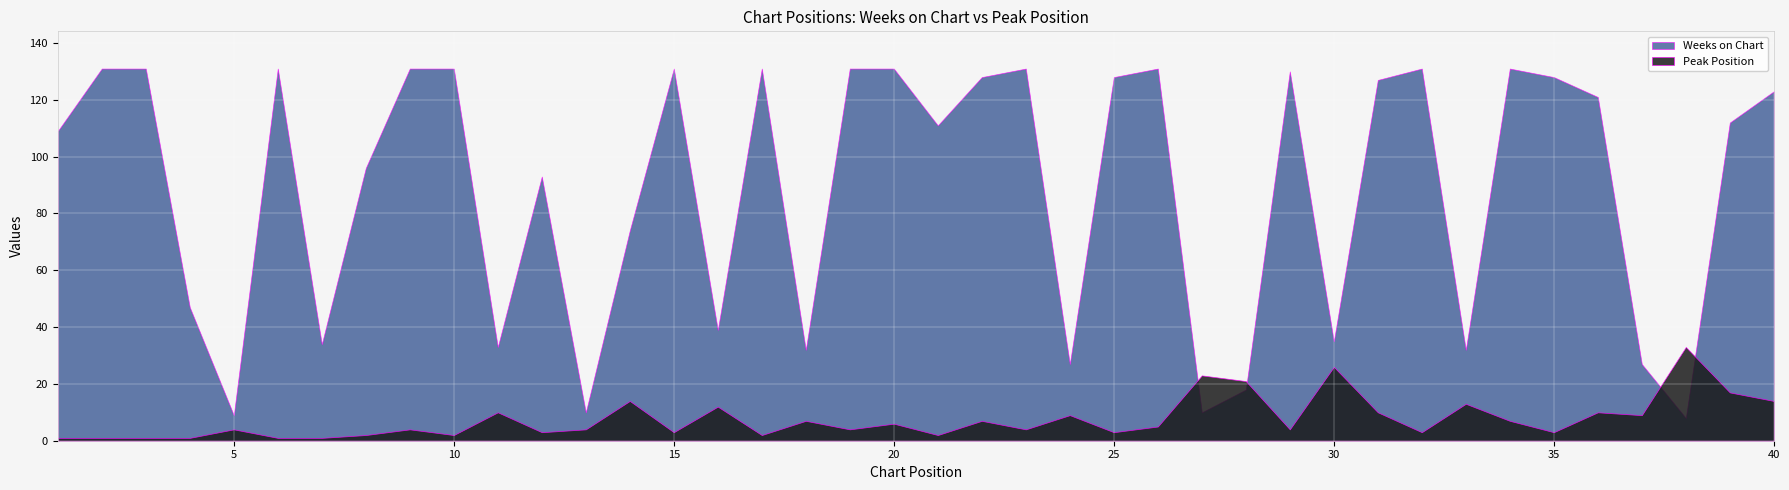

How many values in the Peak Position series are below 4?

15